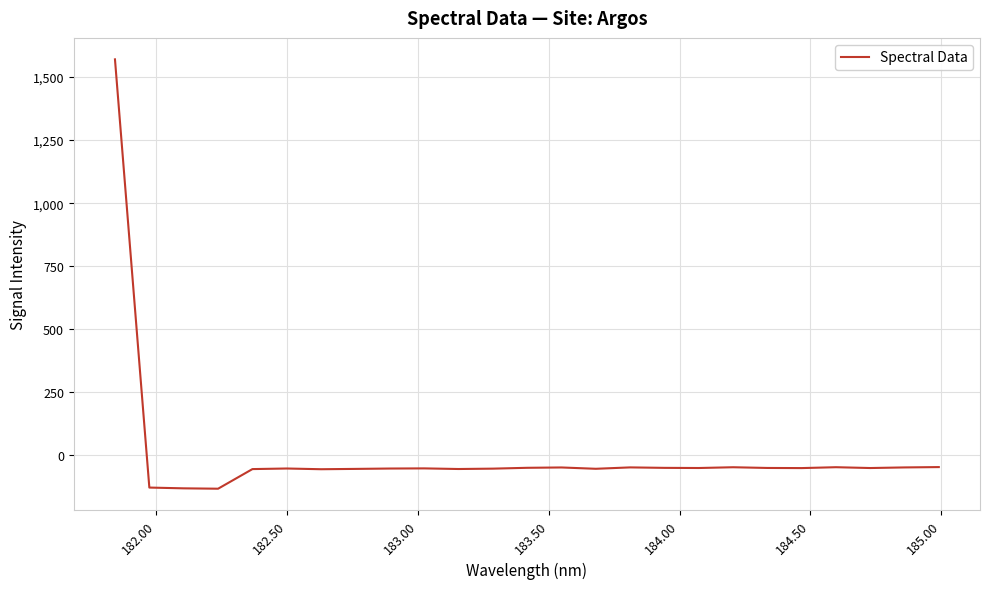

What is the difference between the maximum and minimum values?

1701.9